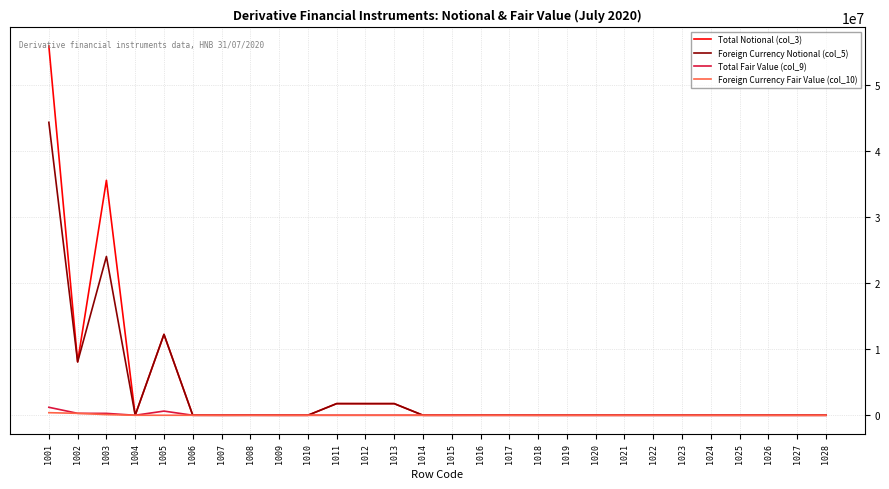

What is the approximate value of Total Fair Value (col_9) at 1011?

21